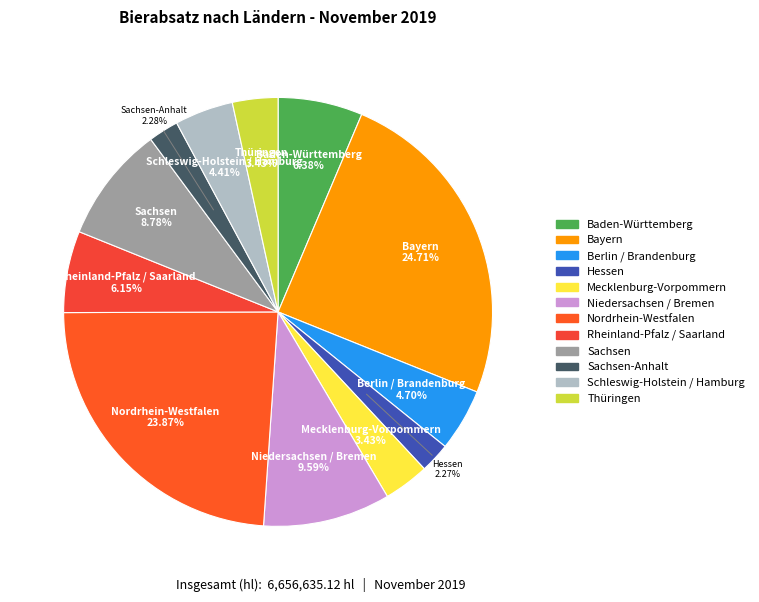

What is the largest slice in the pie chart?

Bayern